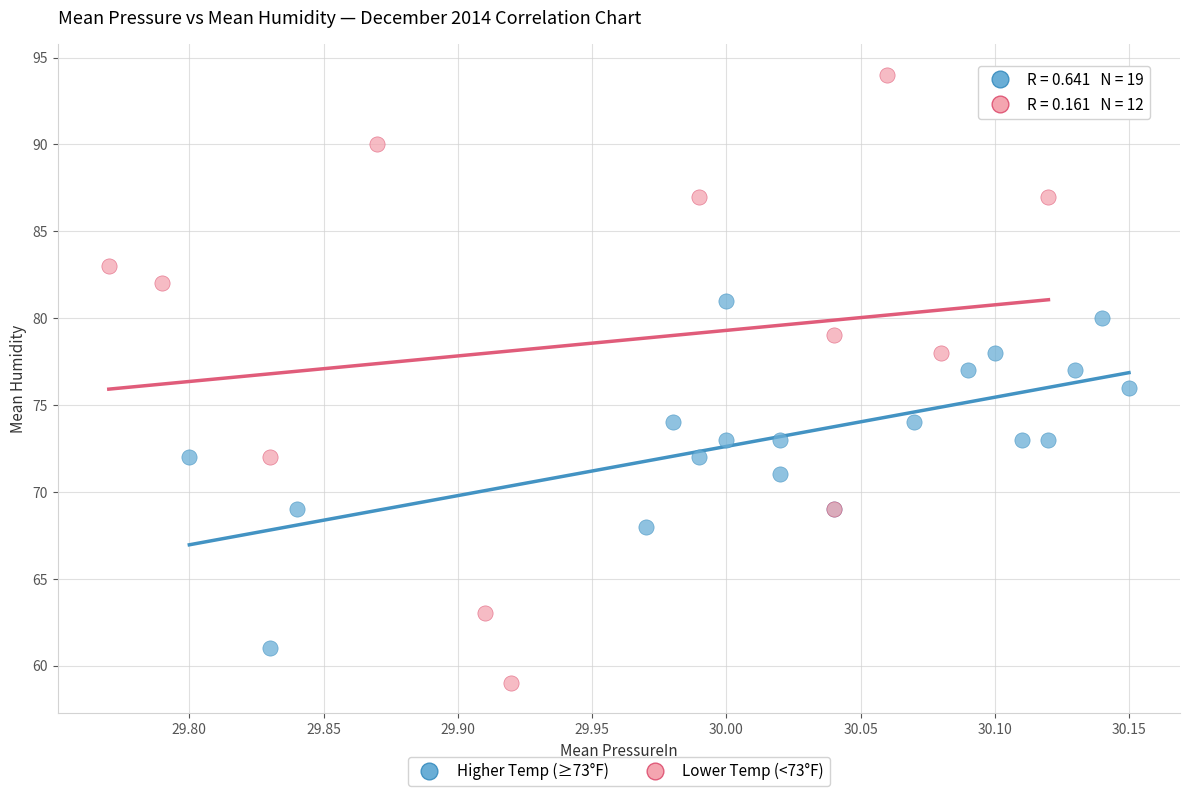

Which series has the largest Y range (max minus min)?

Lower Temp (<73°F)